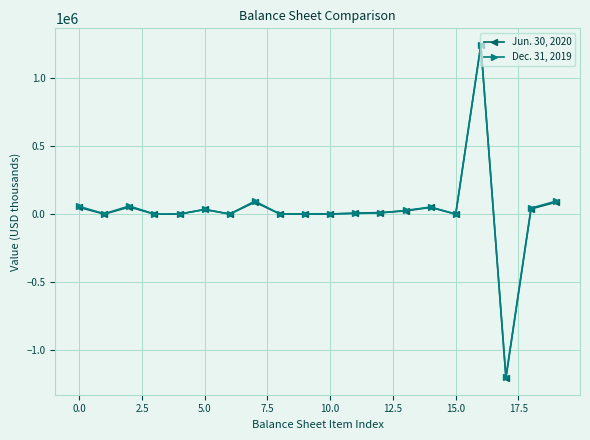

In Dec. 31, 2019, how many points are lower than both neighbors (excluding endpoints)?

6